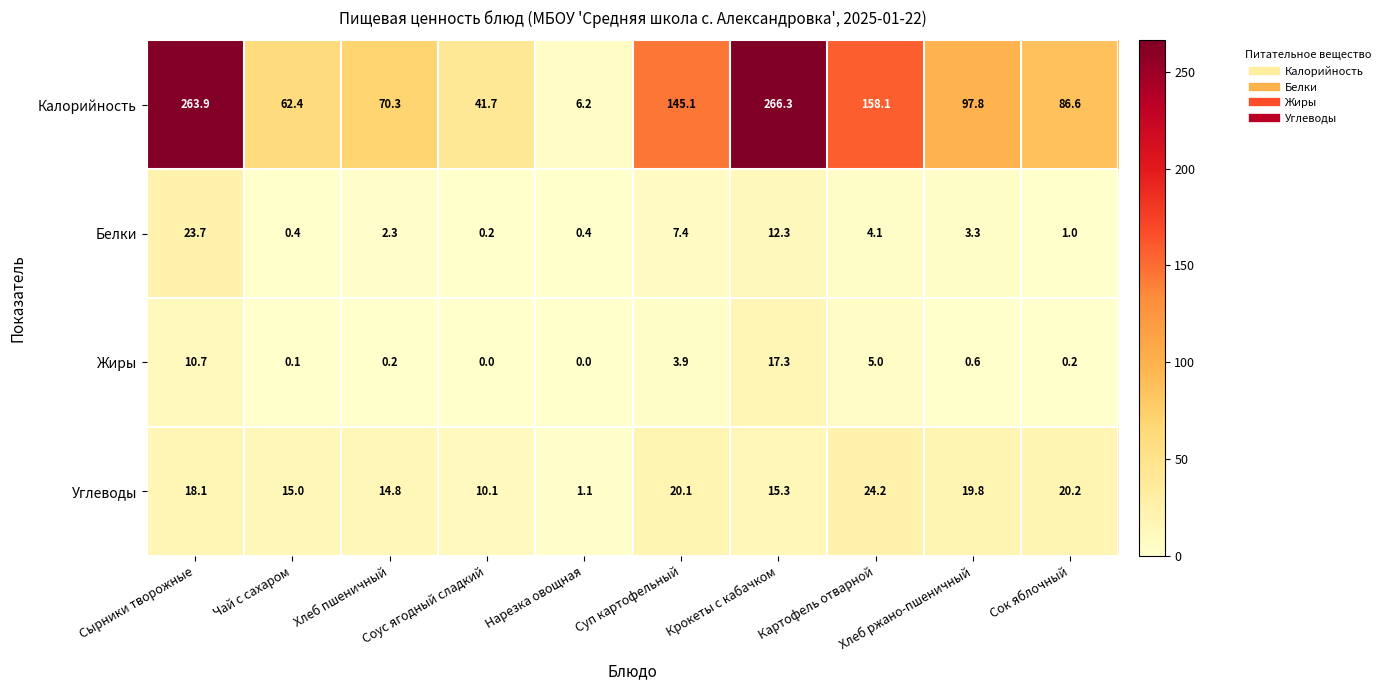

What is the spread (max minus min) of values at Чай с сахаром?

62.3